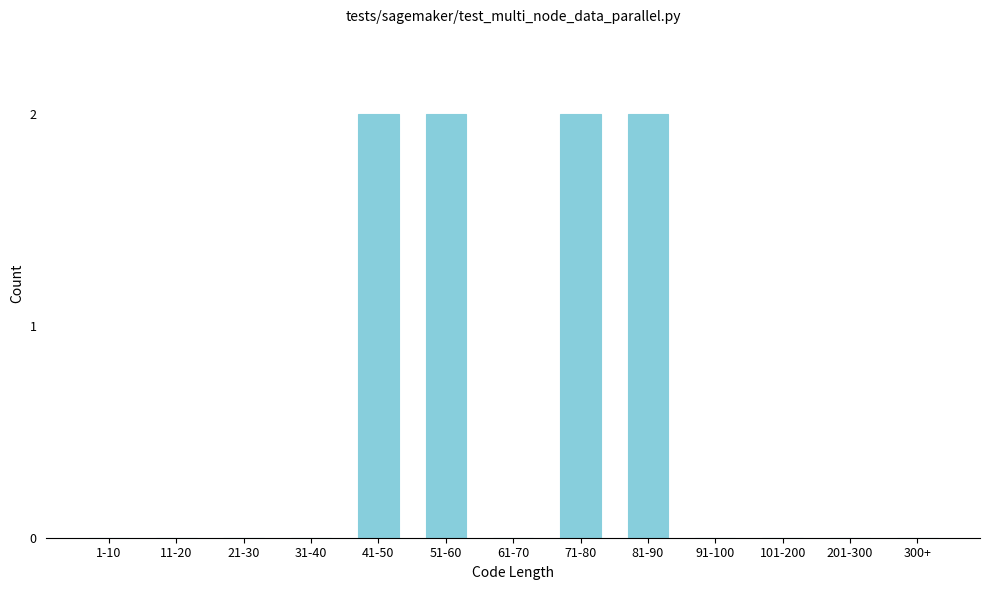

Reading right to left, what are all the values shown in this chart?

300+=0	201-300=0	101-200=0	91-100=0	81-90=2	71-80=2	61-70=0	51-60=2	41-50=2	31-40=0	21-30=0	11-20=0	1-10=0